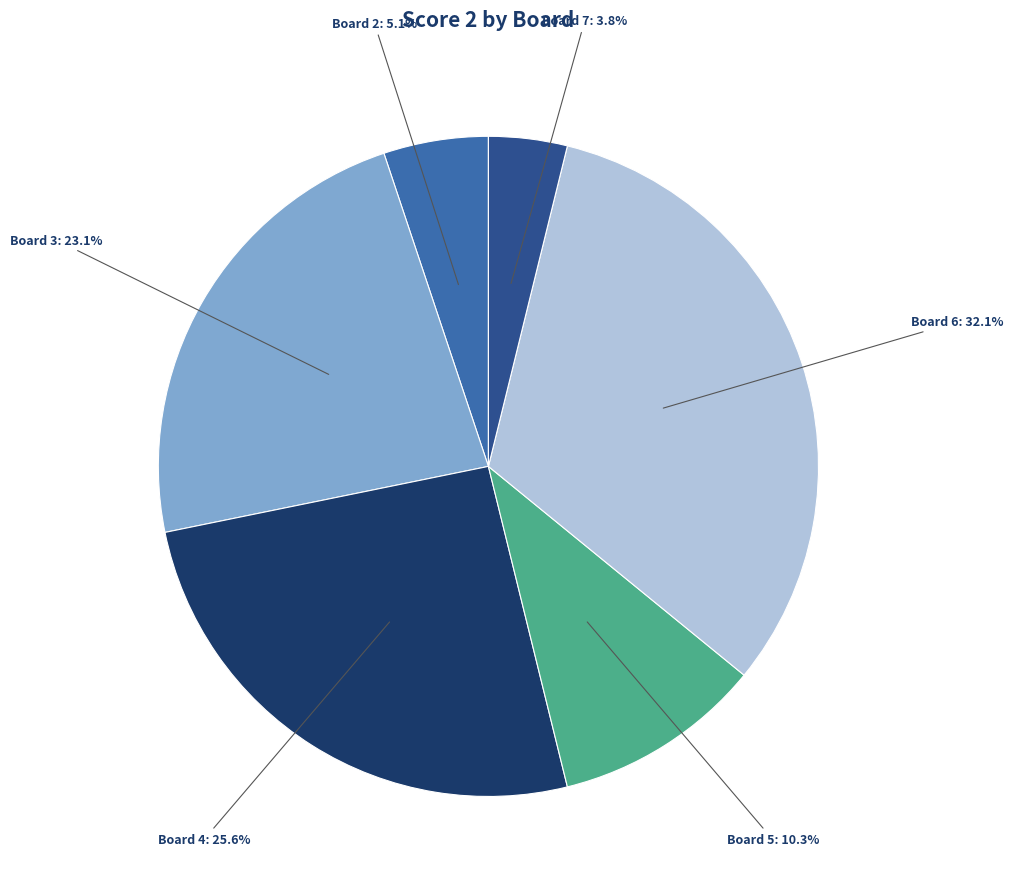

Does any single category account for the majority?

No